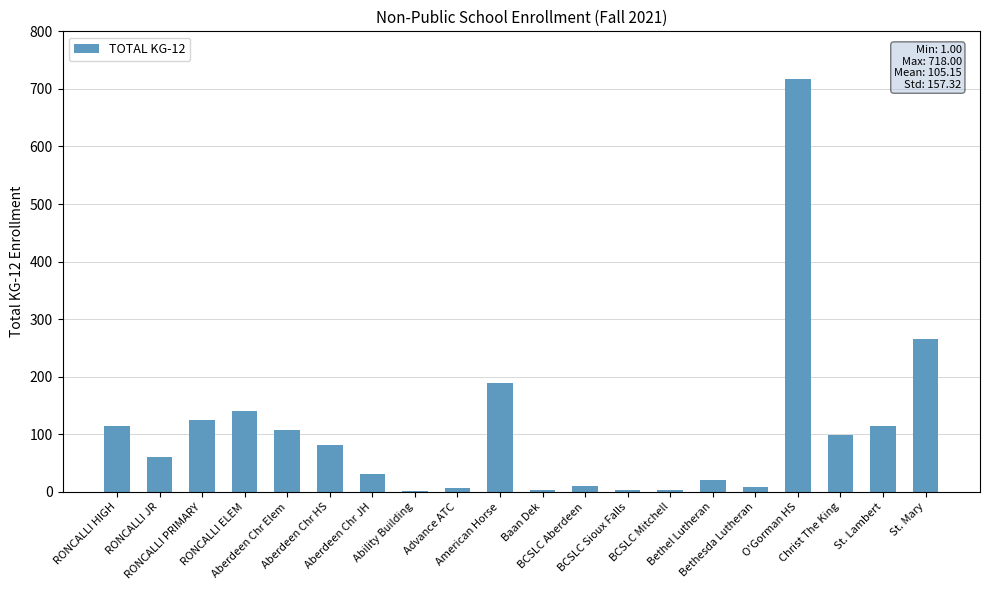

What is the sum of all values?

2103